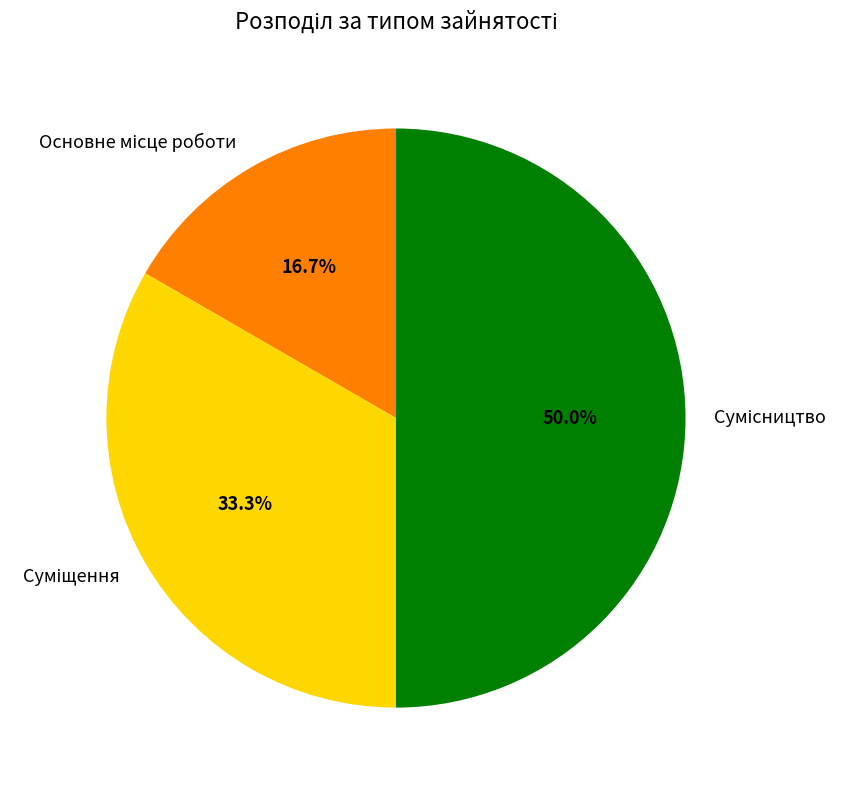

Which has a higher value, Сумісництво or Основне місце роботи?

Сумісництво